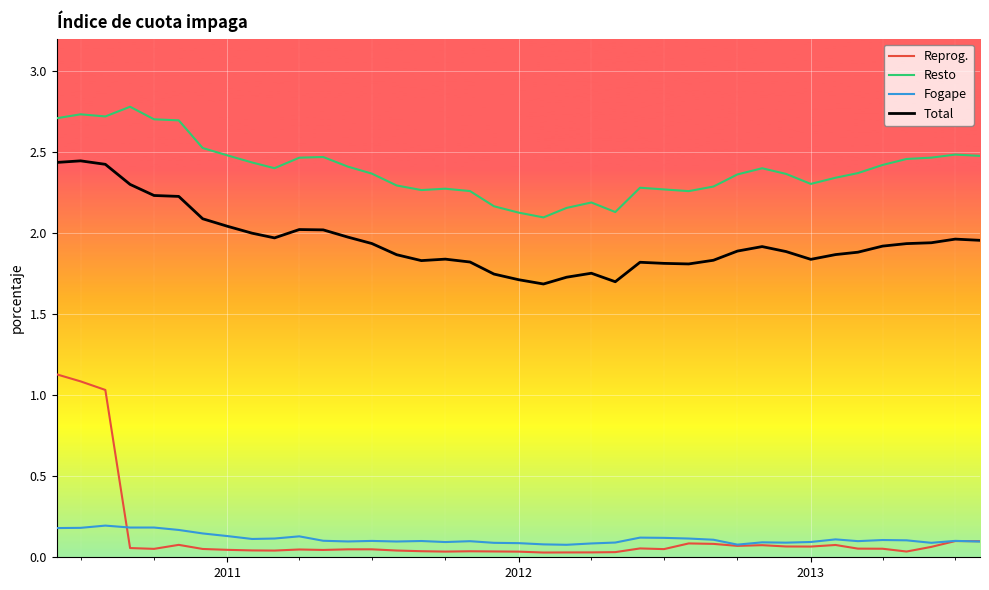

Which series has the largest range (max minus min)?

Reprog.